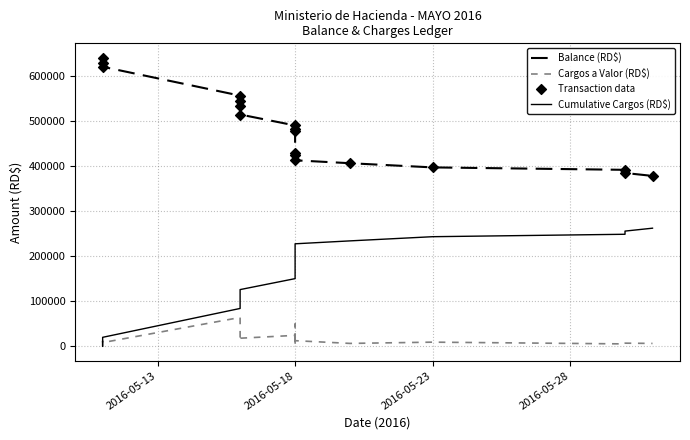

What are all the series names shown in the legend?

Balance (RD$), Cargos a Valor (RD$), Cumulative Cargos (RD$), Transaction data